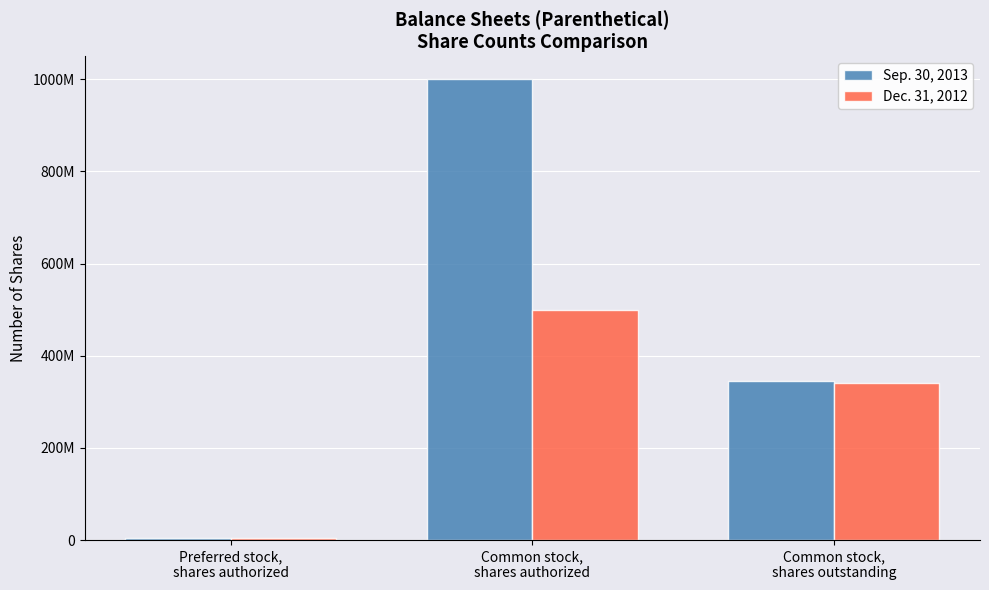

At Preferred stock,
shares authorized, list the series in order from largest to smallest.

Sep. 30, 2013, Dec. 31, 2012